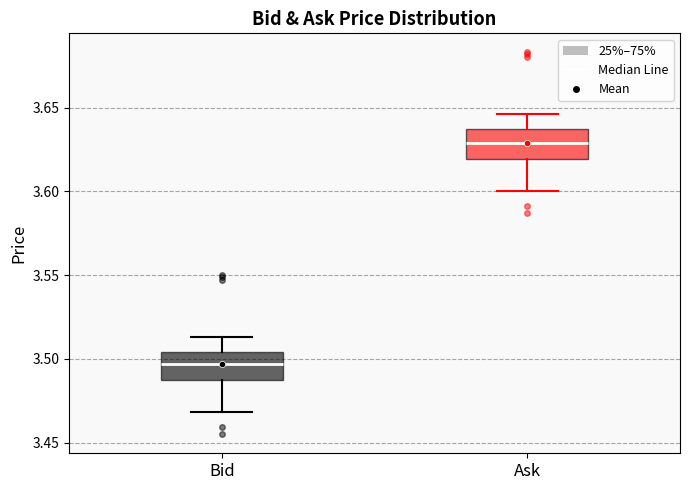

Reading left to right, read every box against the y-axis: the position of its median line, the range the box covers, and the ends of its whiskers. The values are not printed on the chart, so give them approximately, as read against the axis.

Bid: median 3.495, box 3.490 to 3.505, whiskers 3.470 to 3.515
Ask: median 3.630, box 3.620 to 3.635, whiskers 3.600 to 3.645